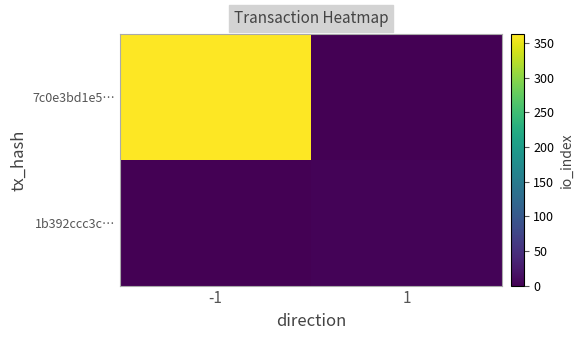

Which category has the lowest value across all series?

1